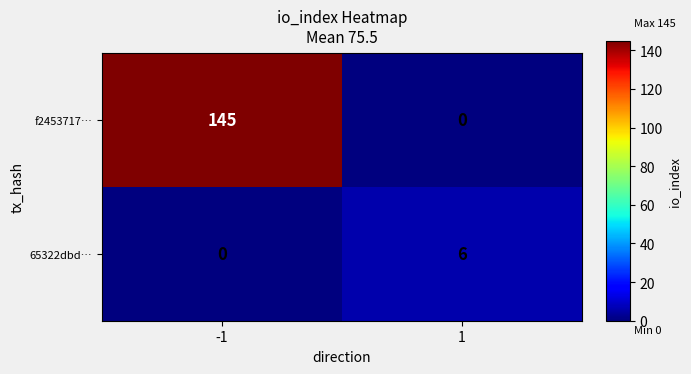

What is the total value across all series at -1?

145